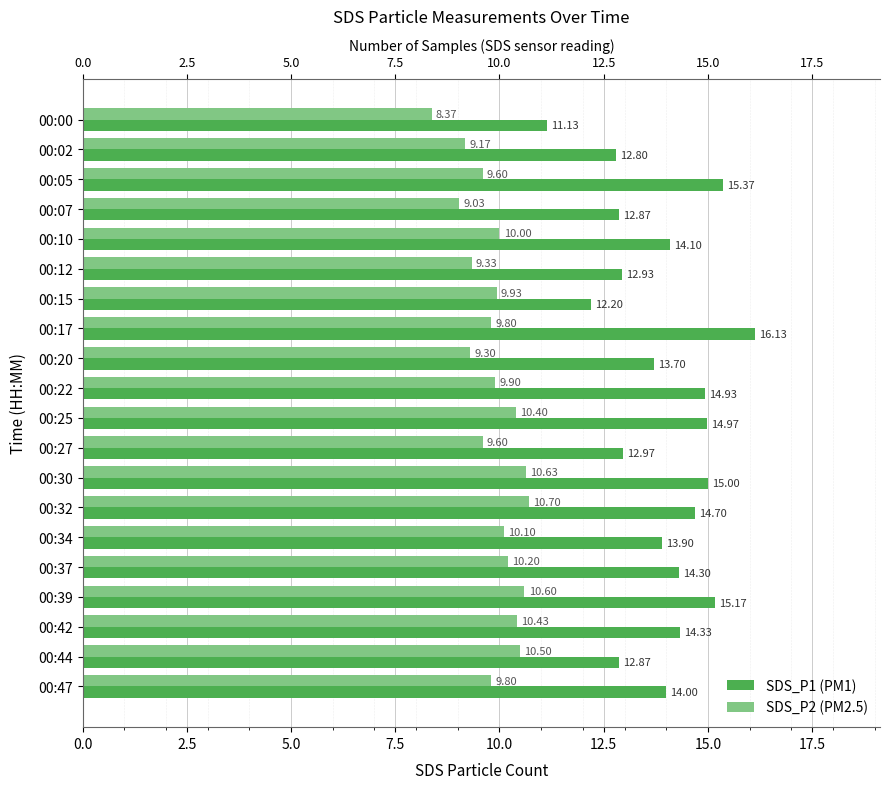

What is the label of the 8th bar from the right?

12